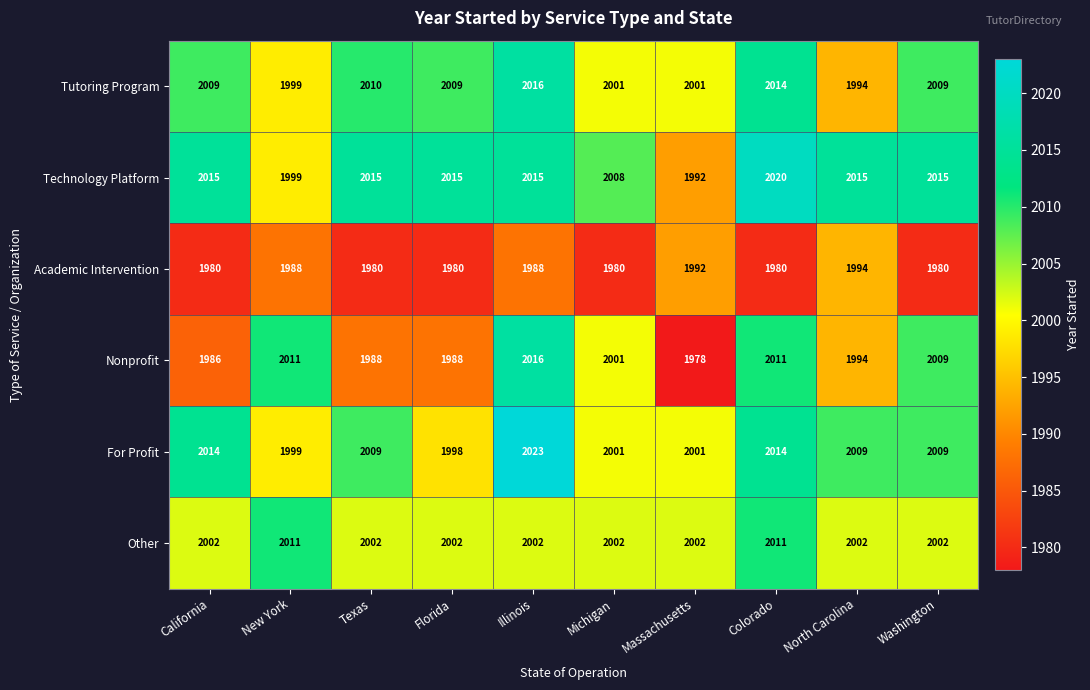

How many categories are shown in the chart?

10